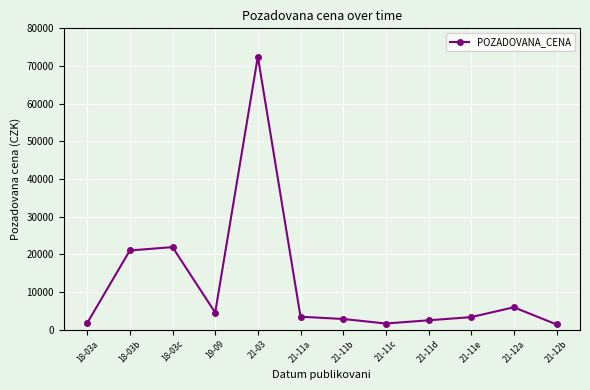

What is the change in value from 21-11a to 21-11c?

-1800